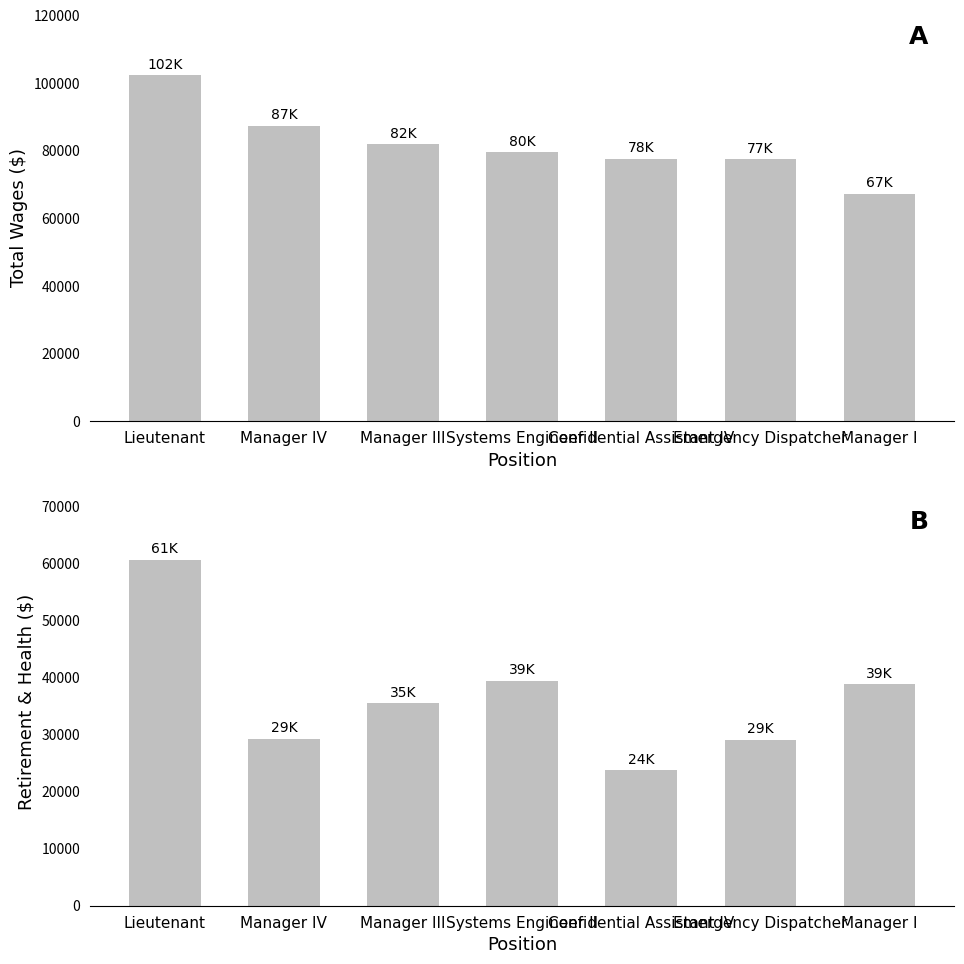

True or false: Total Wages has a value of 82000.5 at Manager III.

True